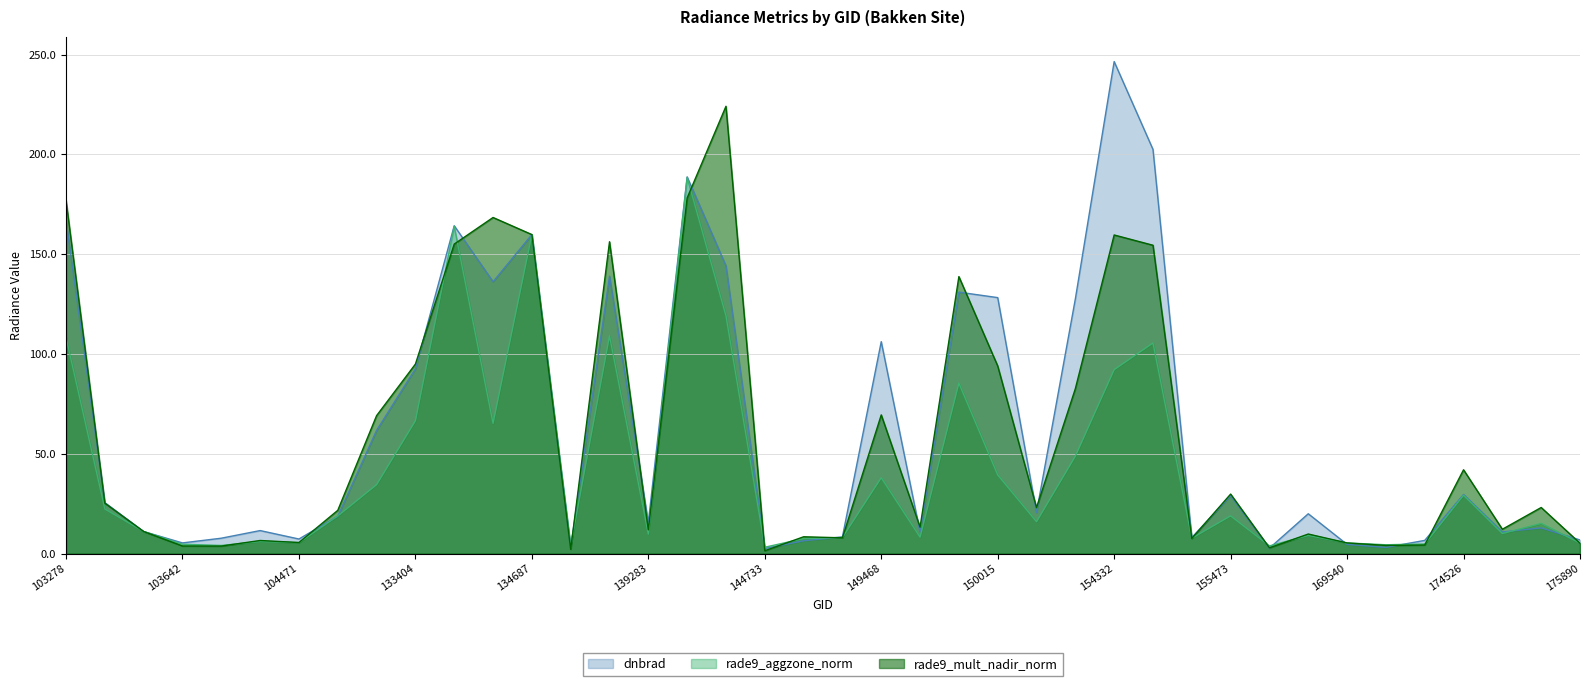

What is the difference between the highest and lowest values at 155113?

0.4